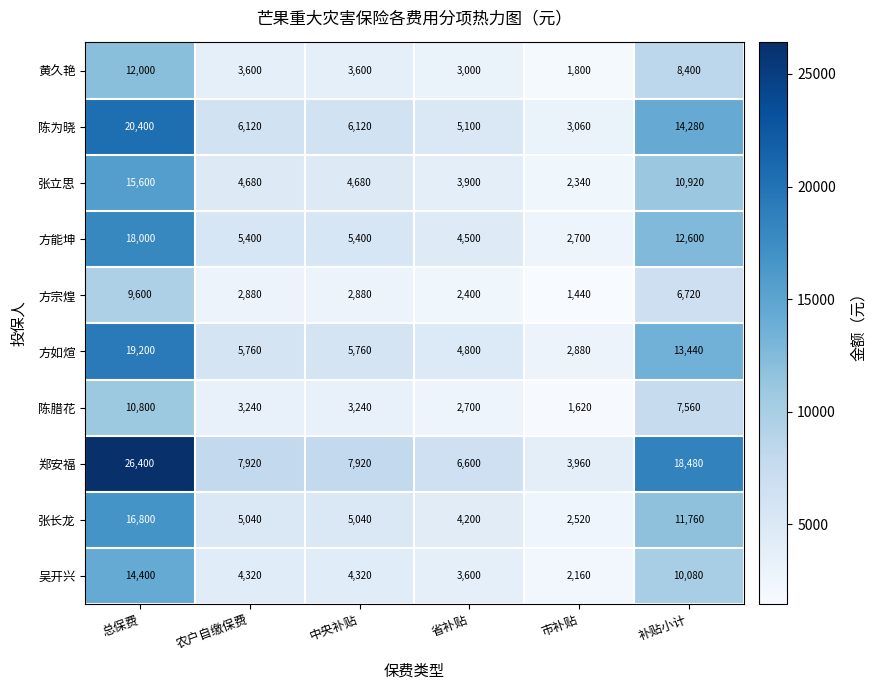

The value of 陈腊花 at 补贴小计 is 7560. True or false?

True